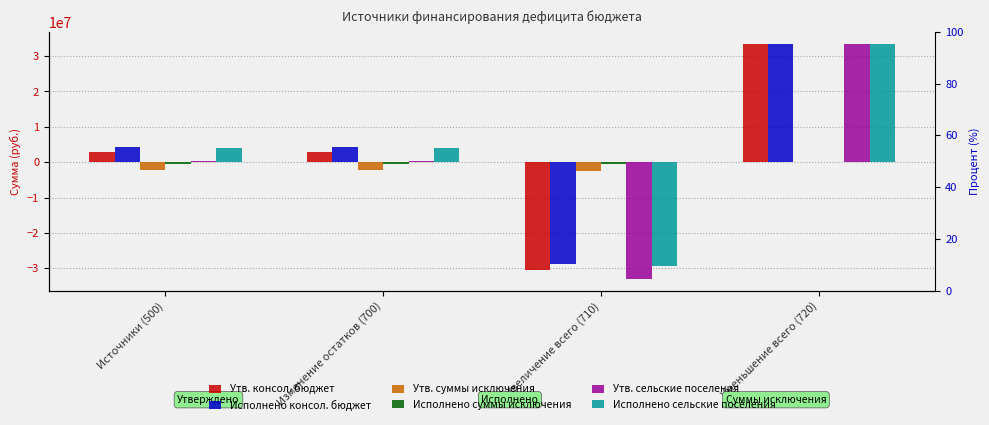

The Исполнено сельские поселения series shows -11190483.9 at Увеличение всего (710). True or false?

False